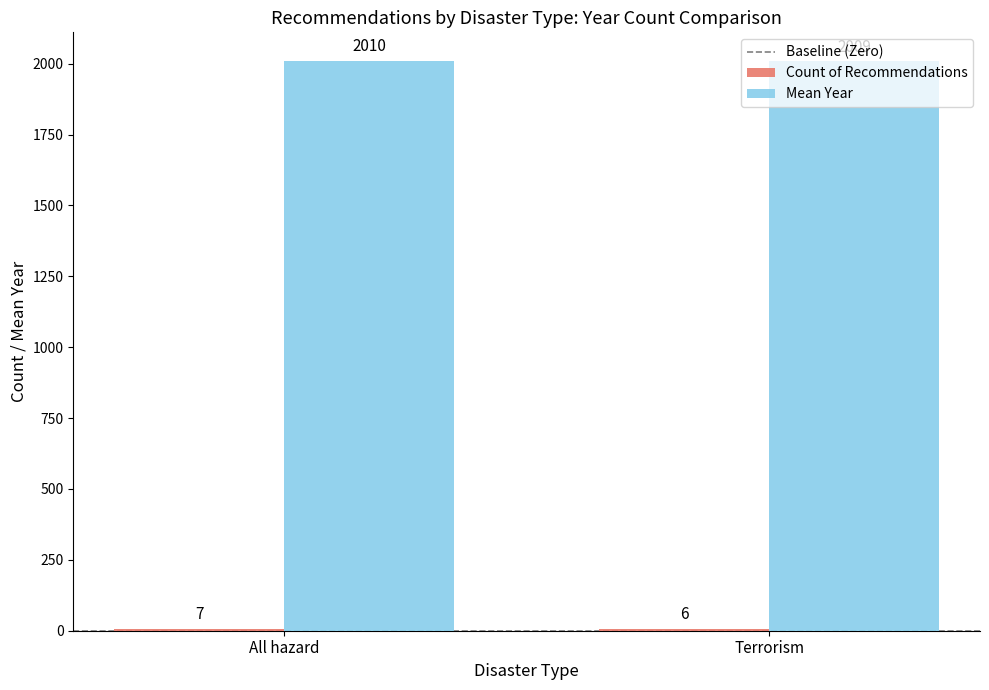

What is the difference between the Mean Year values at All hazard and Terrorism?

1.3